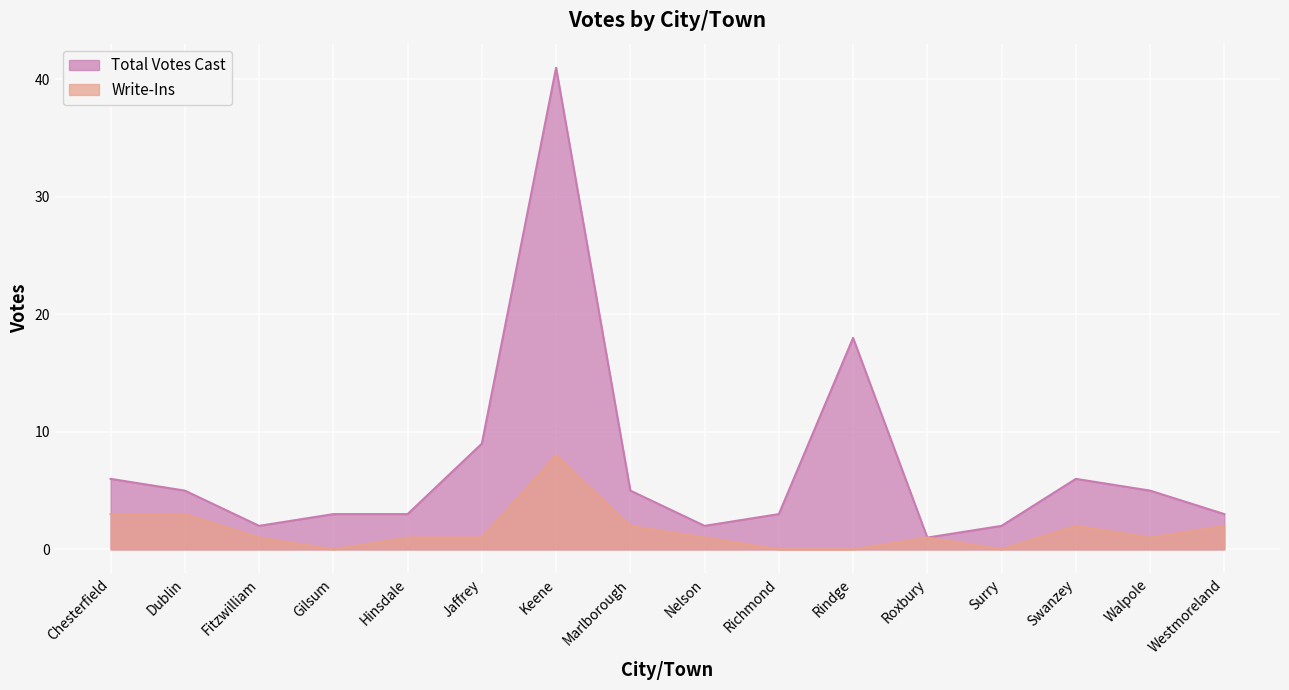

Count the number of data series in this chart.

2